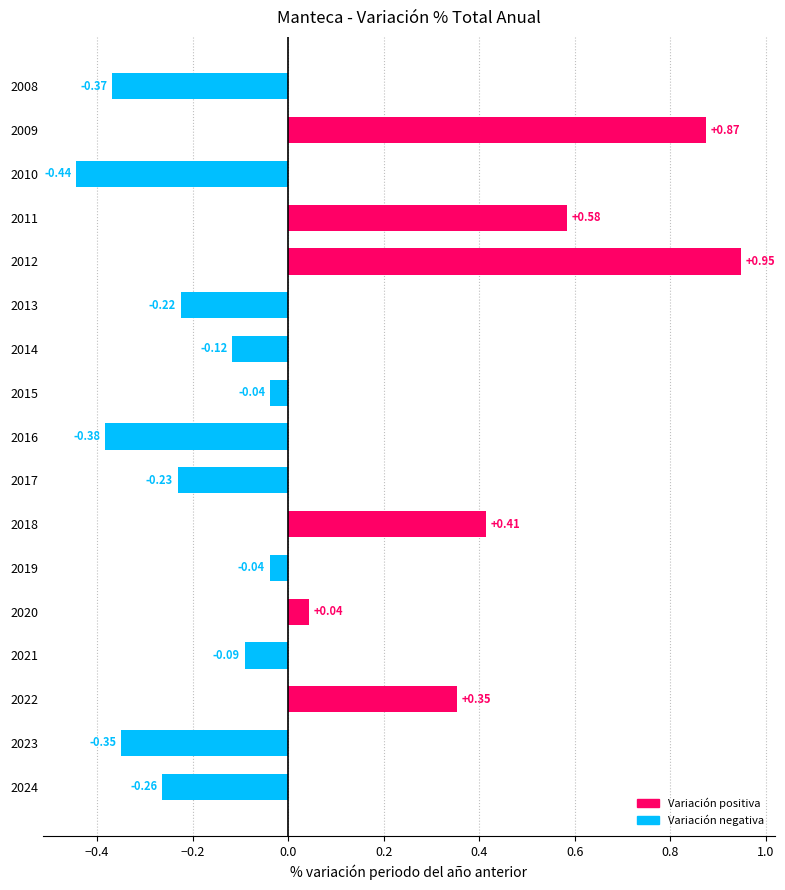

What is the change in value from 2009 to 2010?

-1.3